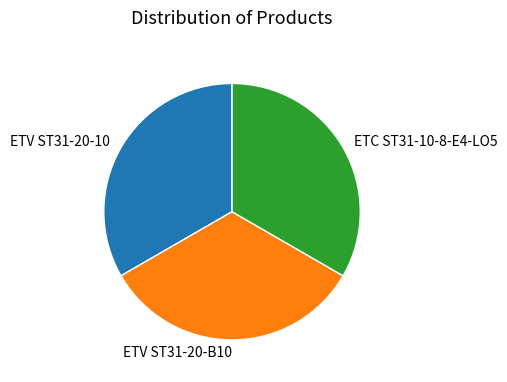

What is the ratio of the value at ETV ST31-20-10 to the value at ETV ST31-20-B10?

1.0